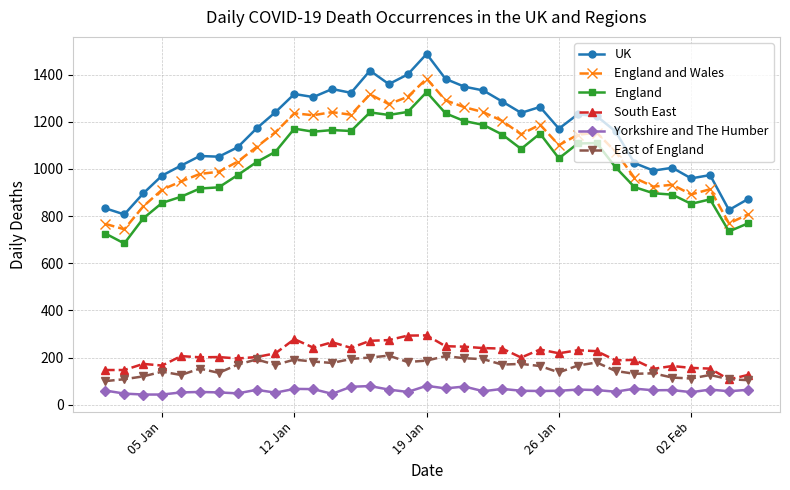

List the series in order of their peak value, lowest first.

Yorkshire and The Humber, East of England, South East, England, England and Wales, UK